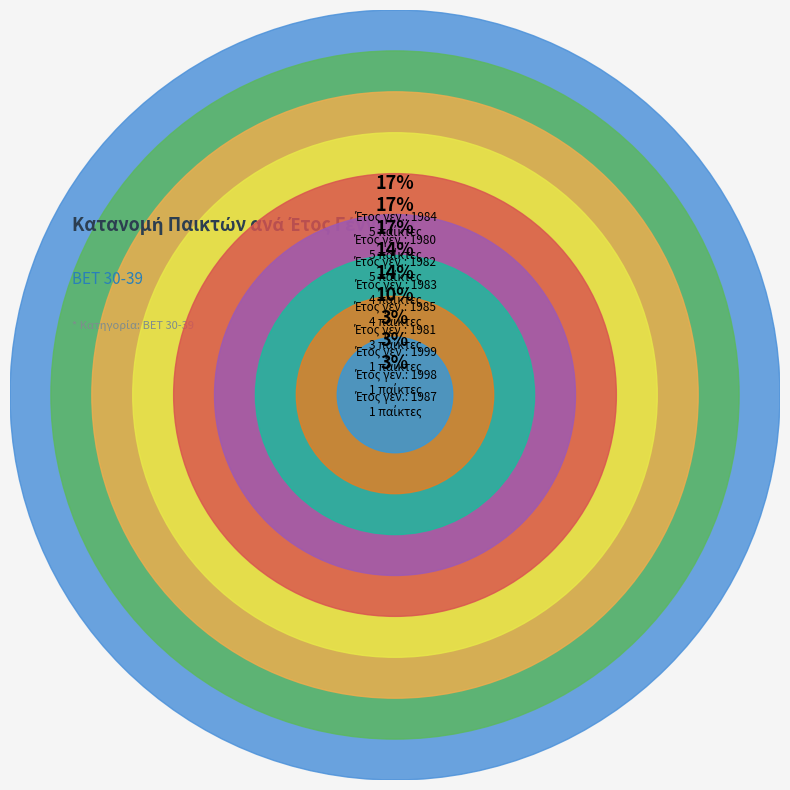

Count the number of slices in the pie.

9